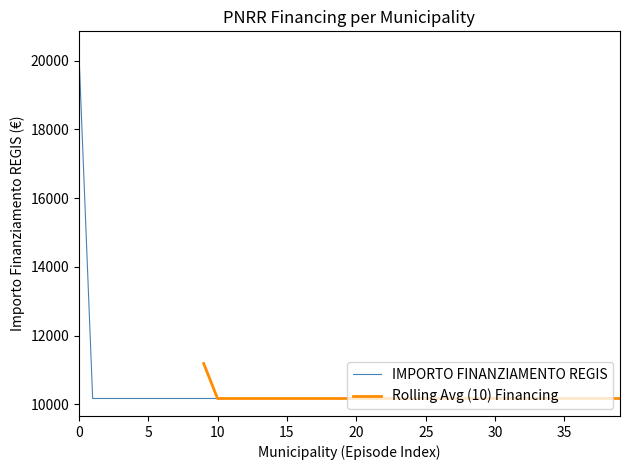

What is the minimum value for IMPORTO FINANZIAMENTO REGIS?

10172